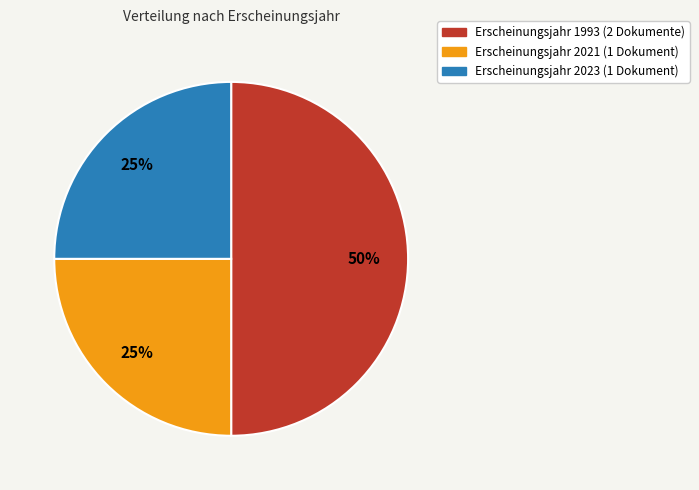

To the nearest percent, what is the average slice percentage?

33%